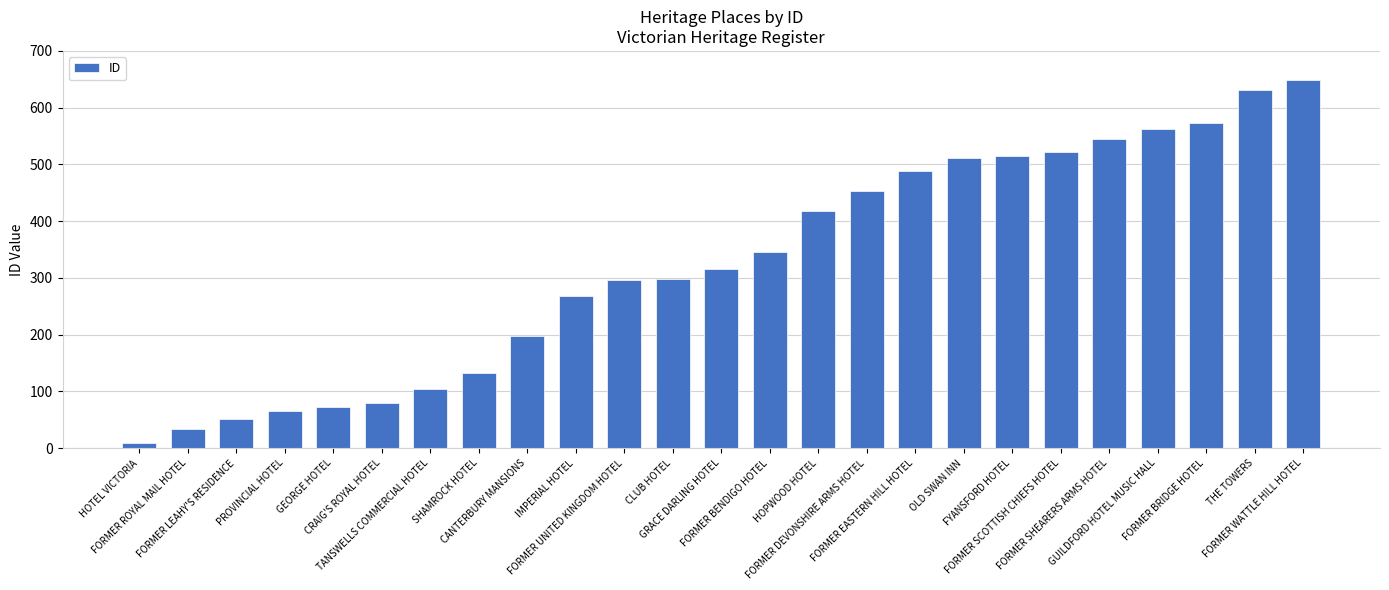

What is the greatest value displayed?

648